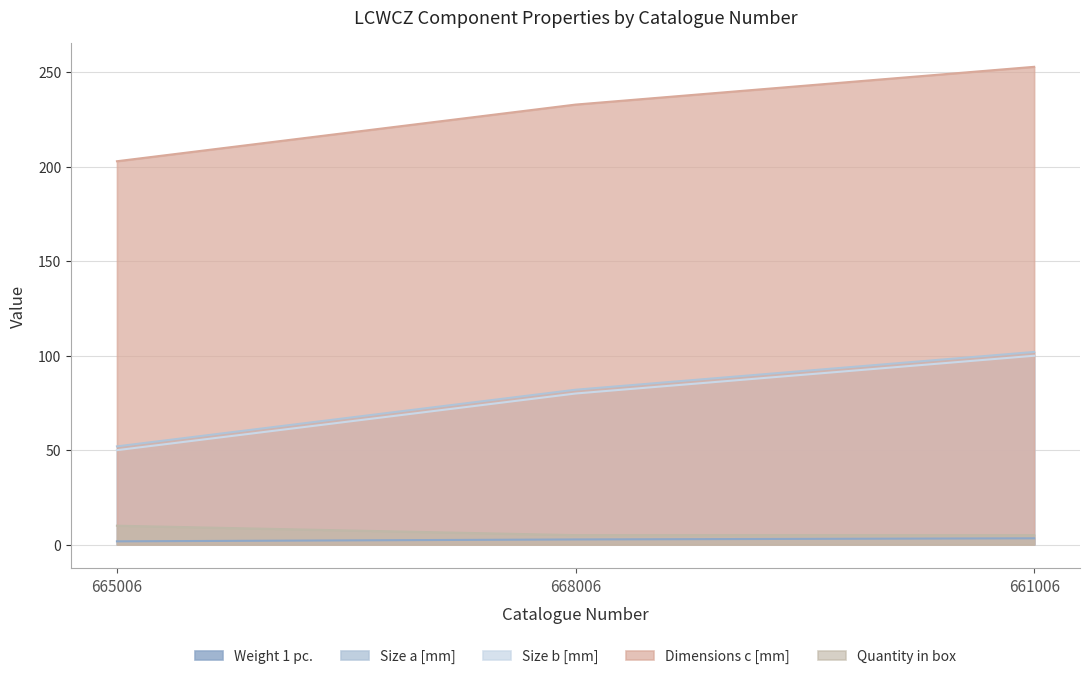

What is the maximum value for Quantity in box?

10.0